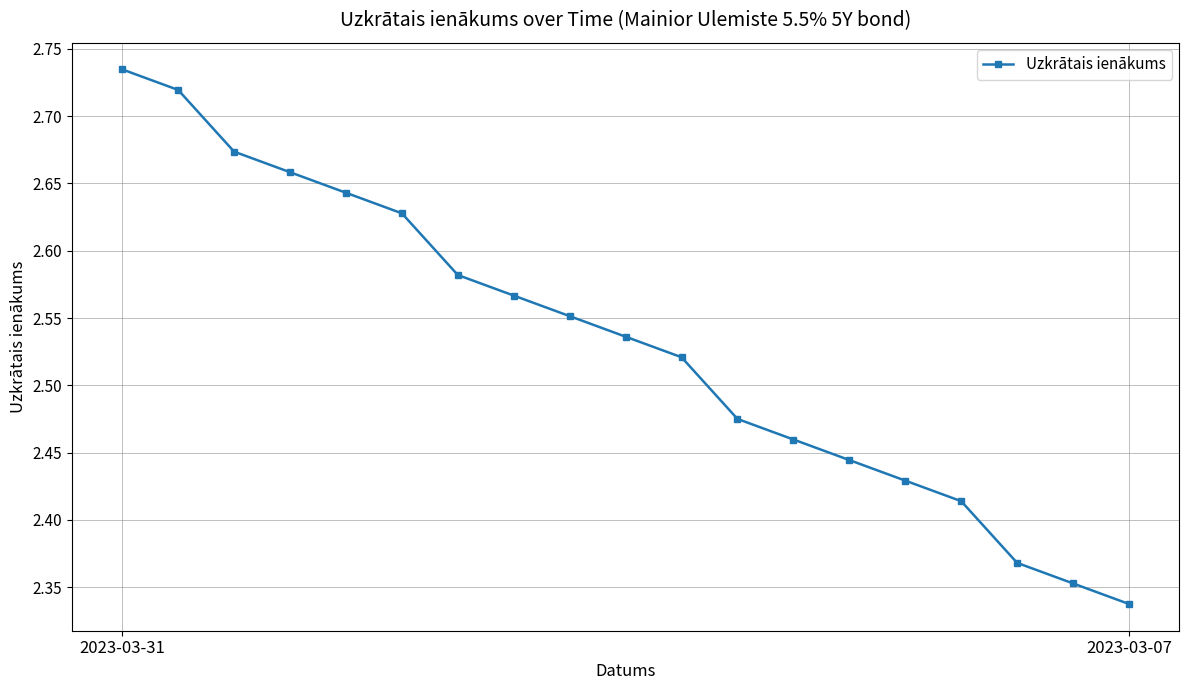

How many values are between 2 and 3?

19